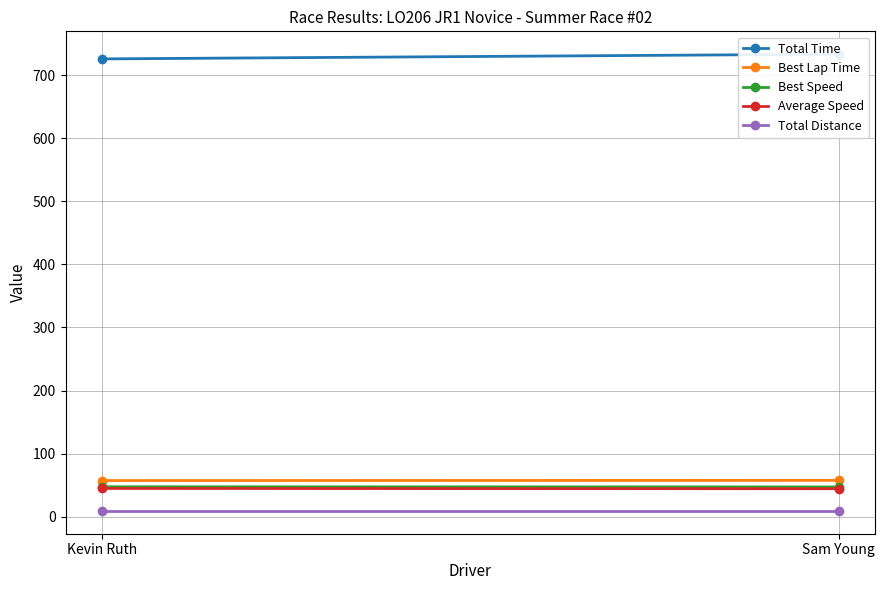

Which series has the largest total across all categories?

Total Time